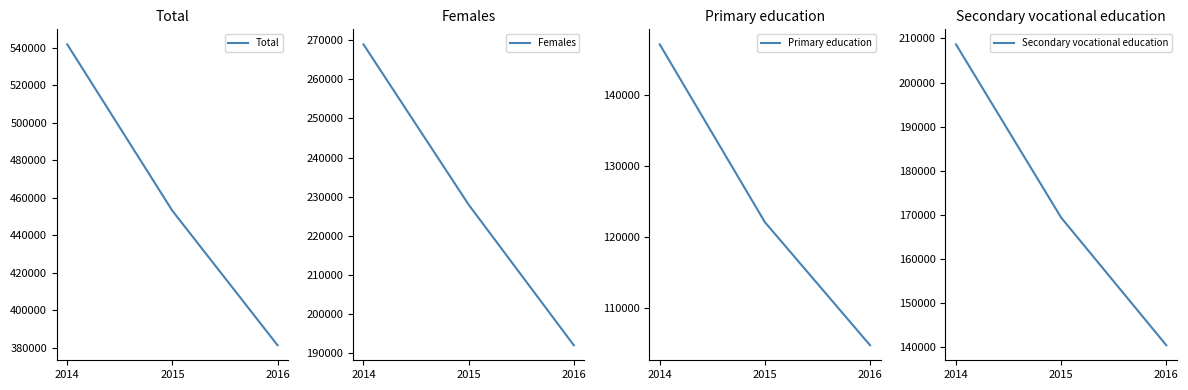

How many Total values are between 381373 and 541914?

3